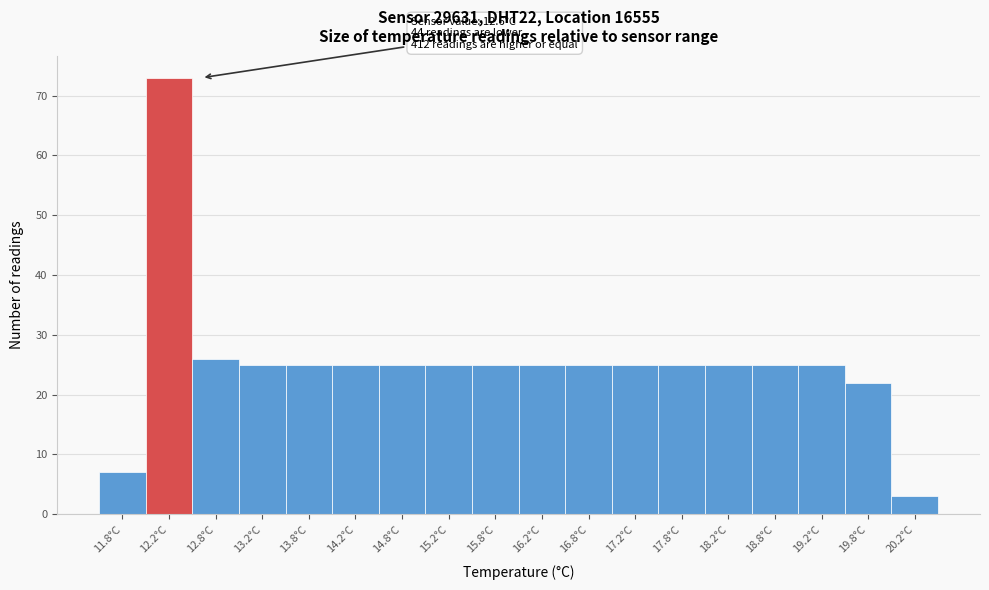

Reading right to left, what are all the values shown in this chart?

3	22	25	25	25	25	25	25	25	25	25	25	25	25	25	26	73	7